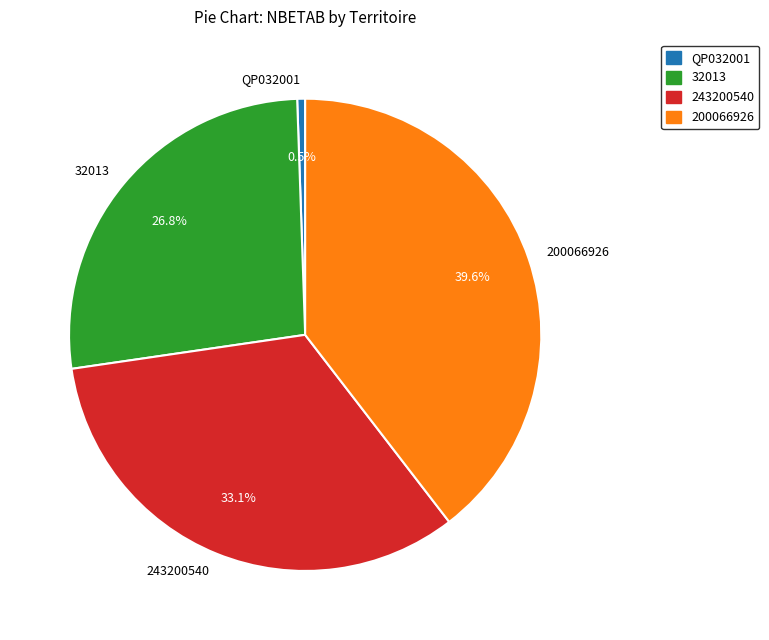

What percentage do QP032001 and 200066926 together represent?

40.1%